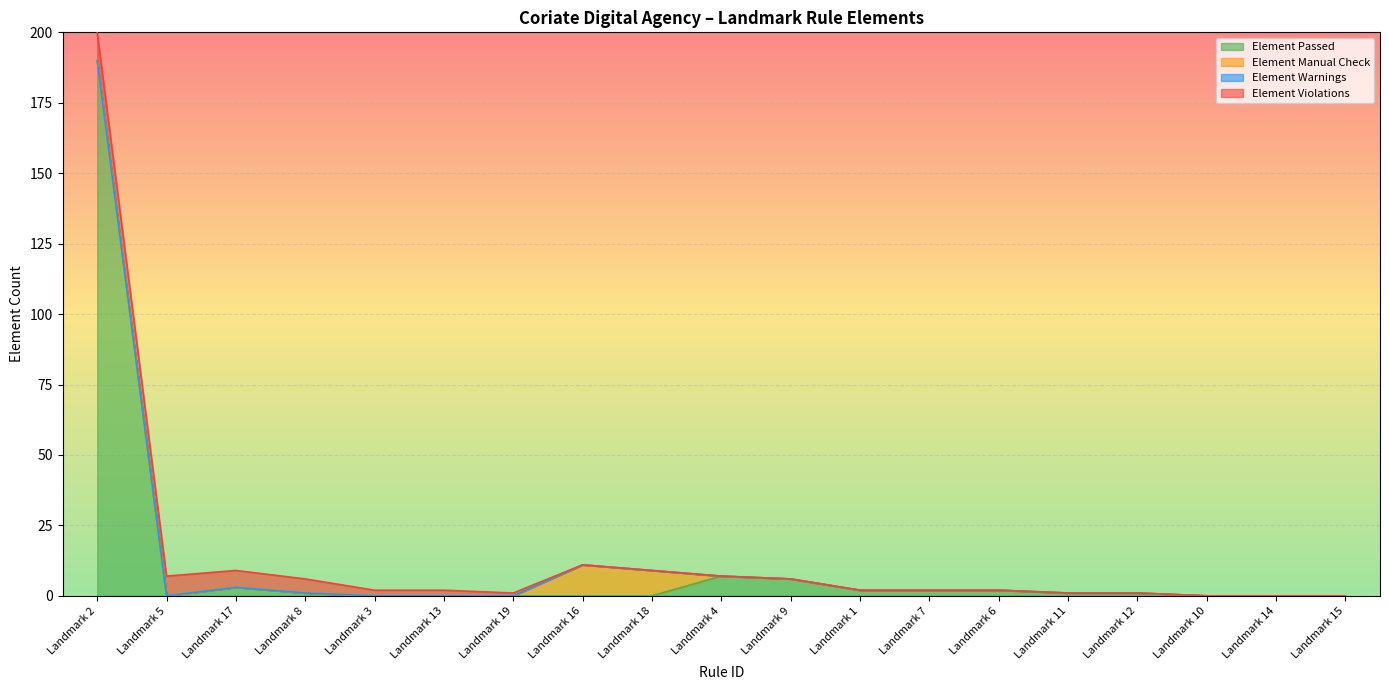

What is the value of the Element Violations point at the 3rd from the left?

6